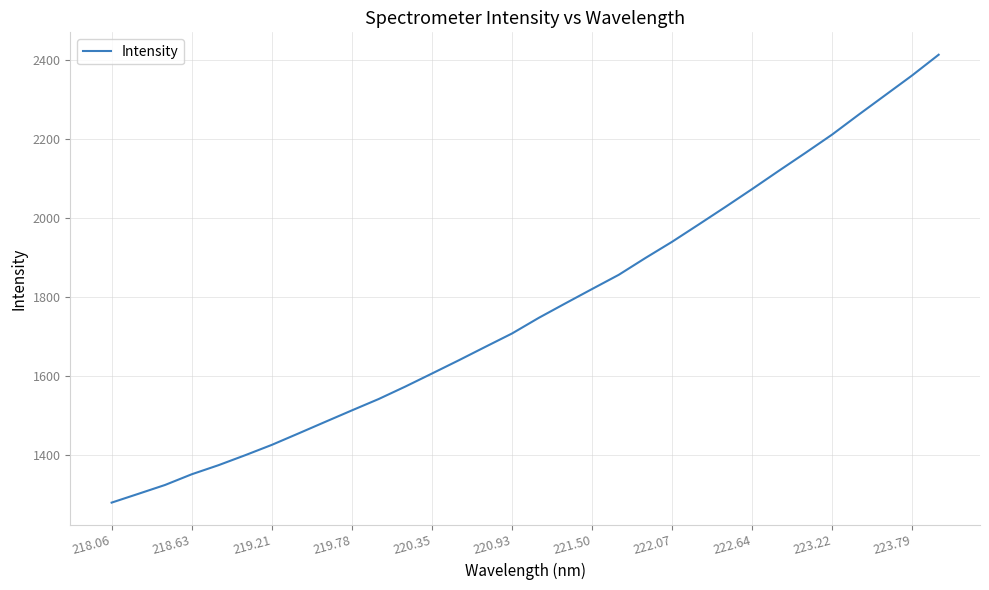

What is the maximum value shown in the chart?

2413.7